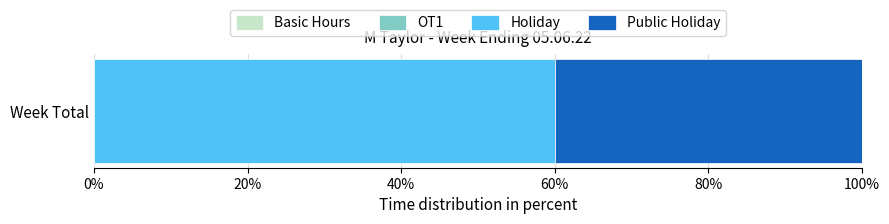

The Holiday series shows 86 at Week Total. True or false?

False